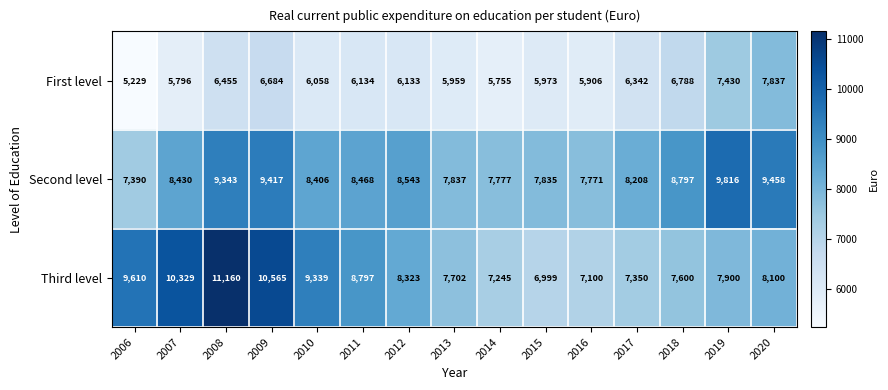

Where is Third level nearest to the value 9079?

2010